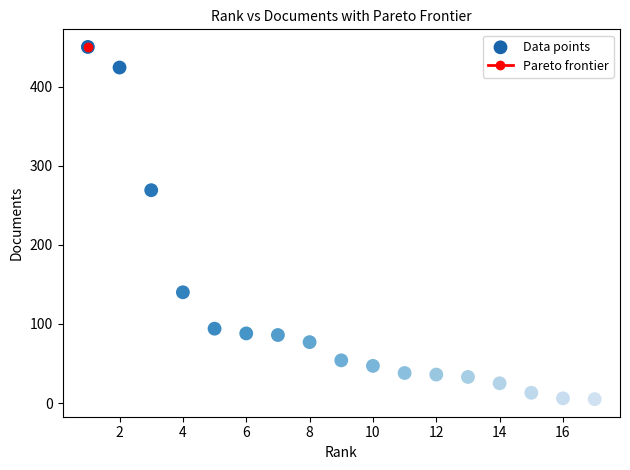

What Y value in the scatter plot is closest to 227?

269